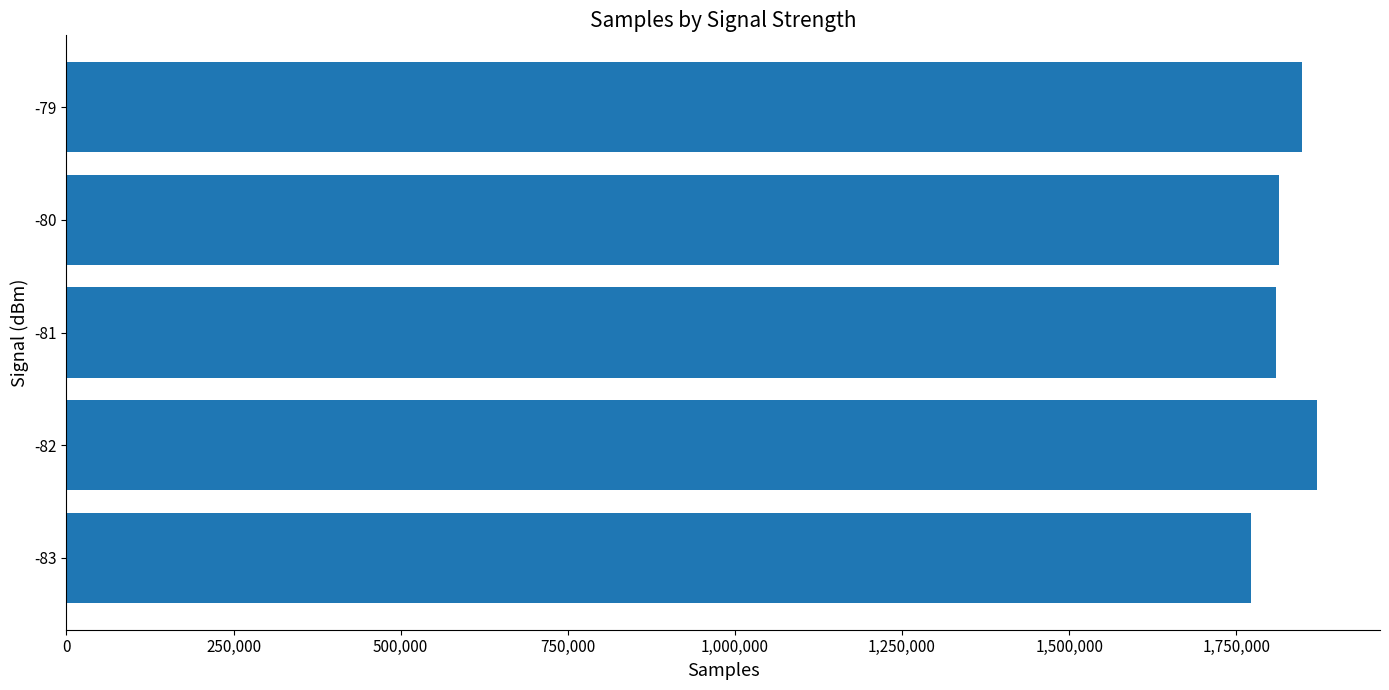

What is the average value?

1822998.6